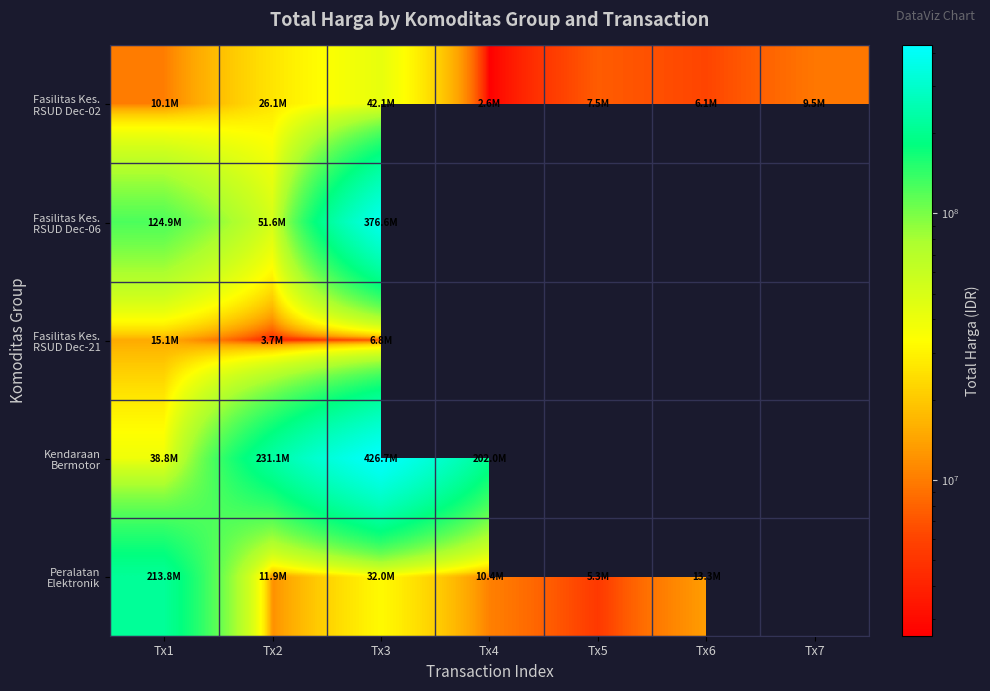

Count the number of data series in this chart.

5